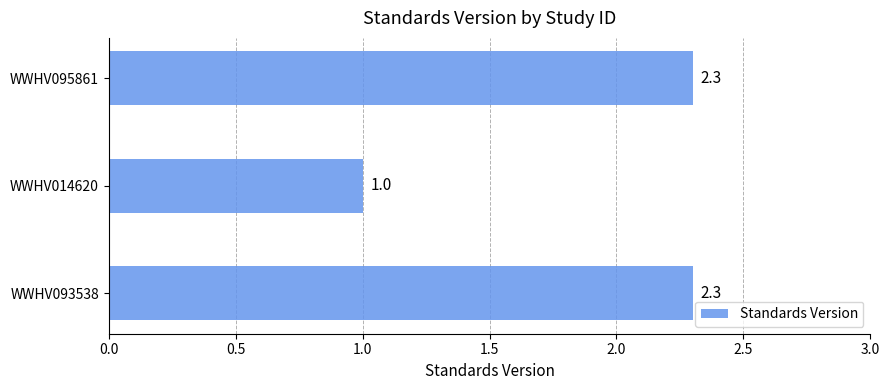

What is the difference between the maximum and minimum values?

1.3